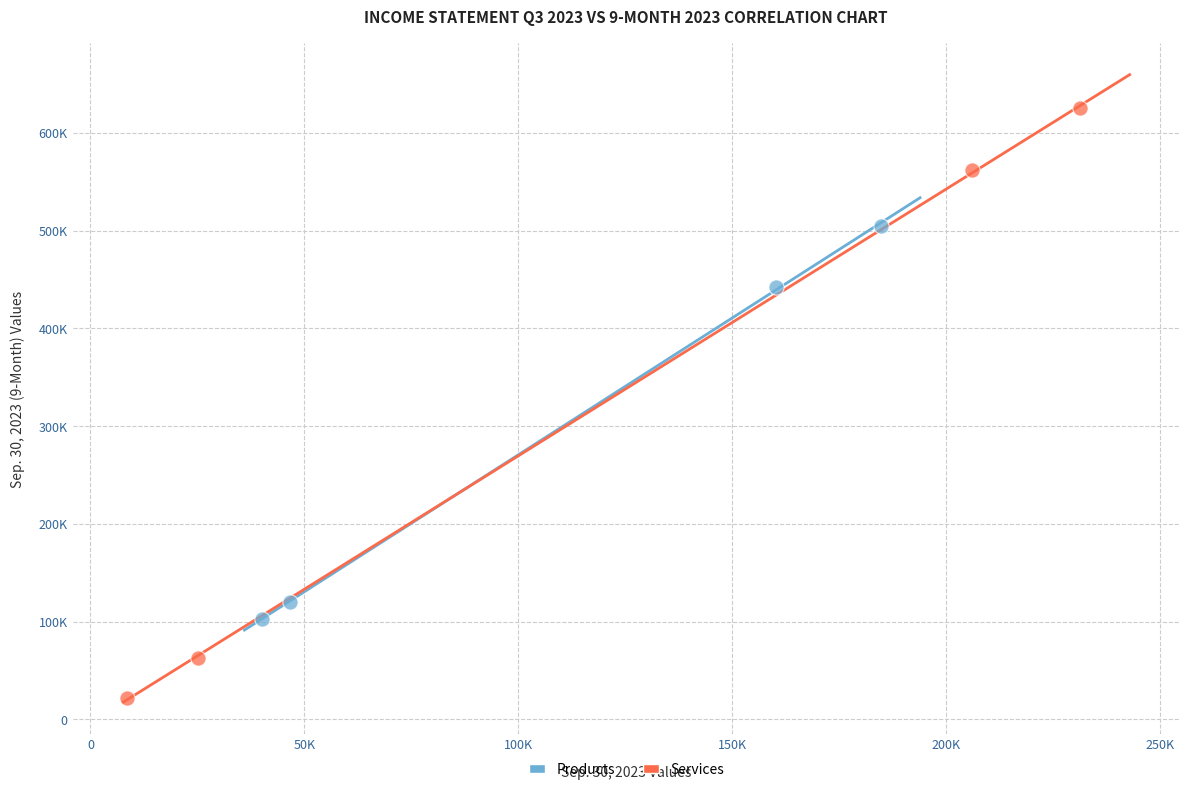

What are all the series names shown in the legend?

Products, Services